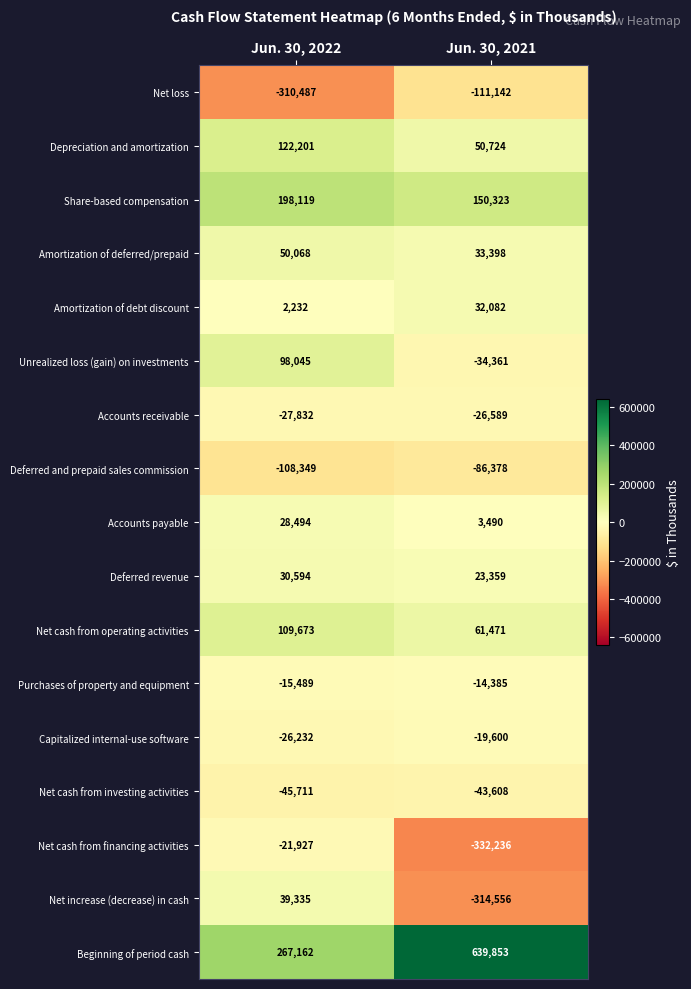

List the labels in order of Capitalized internal-use software value, largest first.

Jun. 30, 2021, Jun. 30, 2022